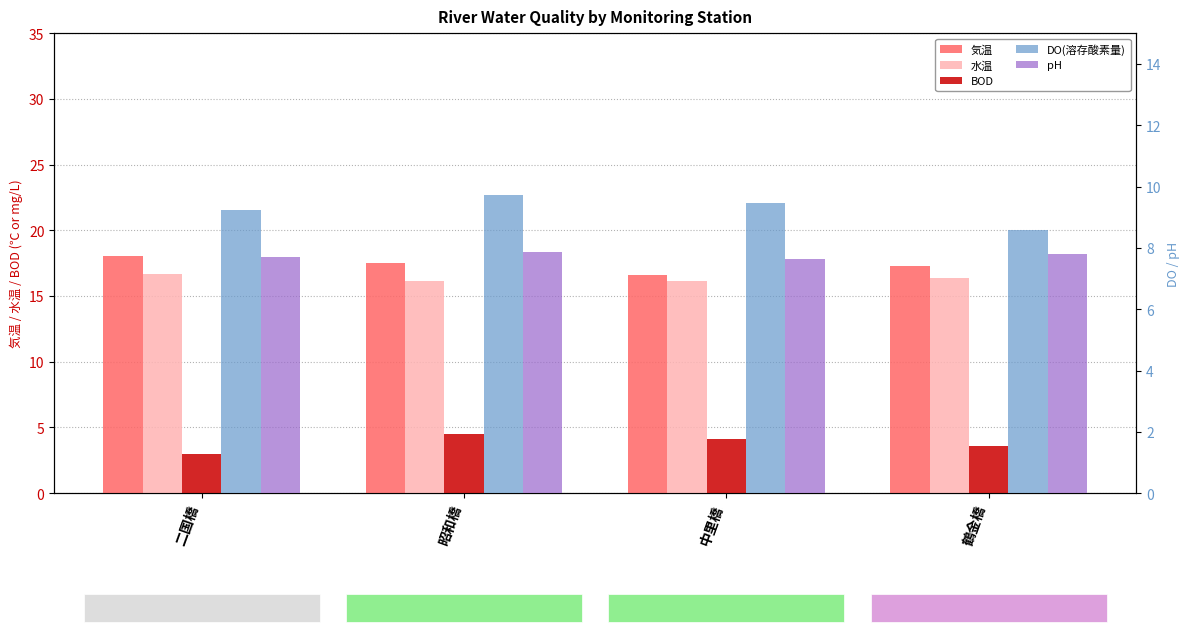

The value of DO(溶存酸素量) at 中里橋 is 9.4. True or false?

True